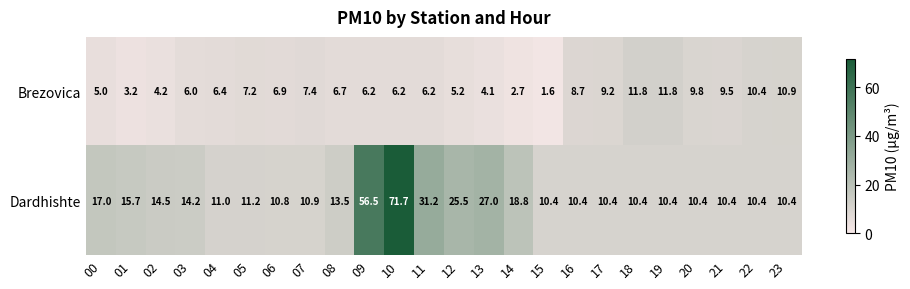

Which series has the largest total across all categories?

Dardhishte